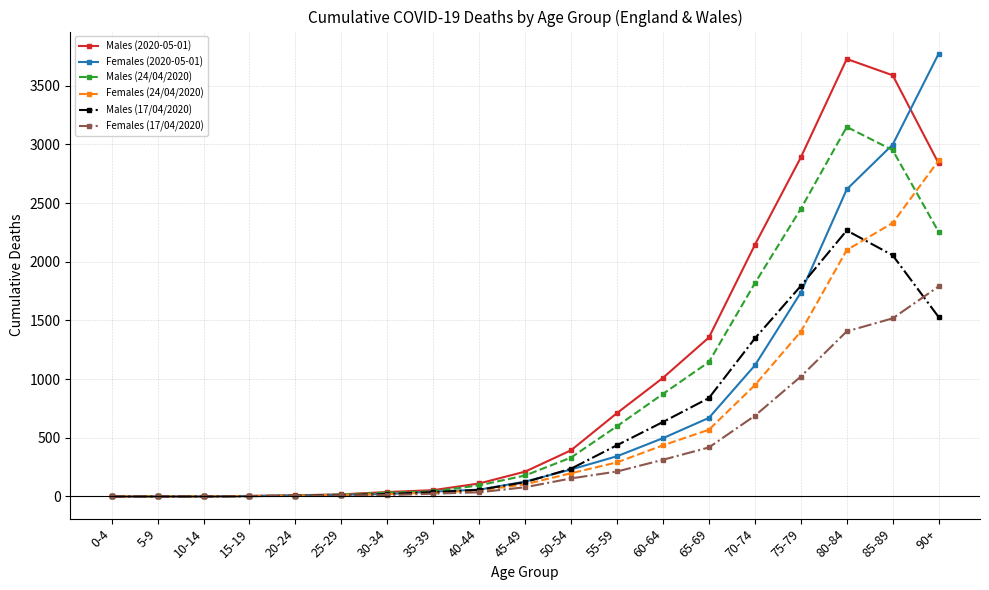

Which category has the highest value in the Males (2020-05-01) series?

80-84